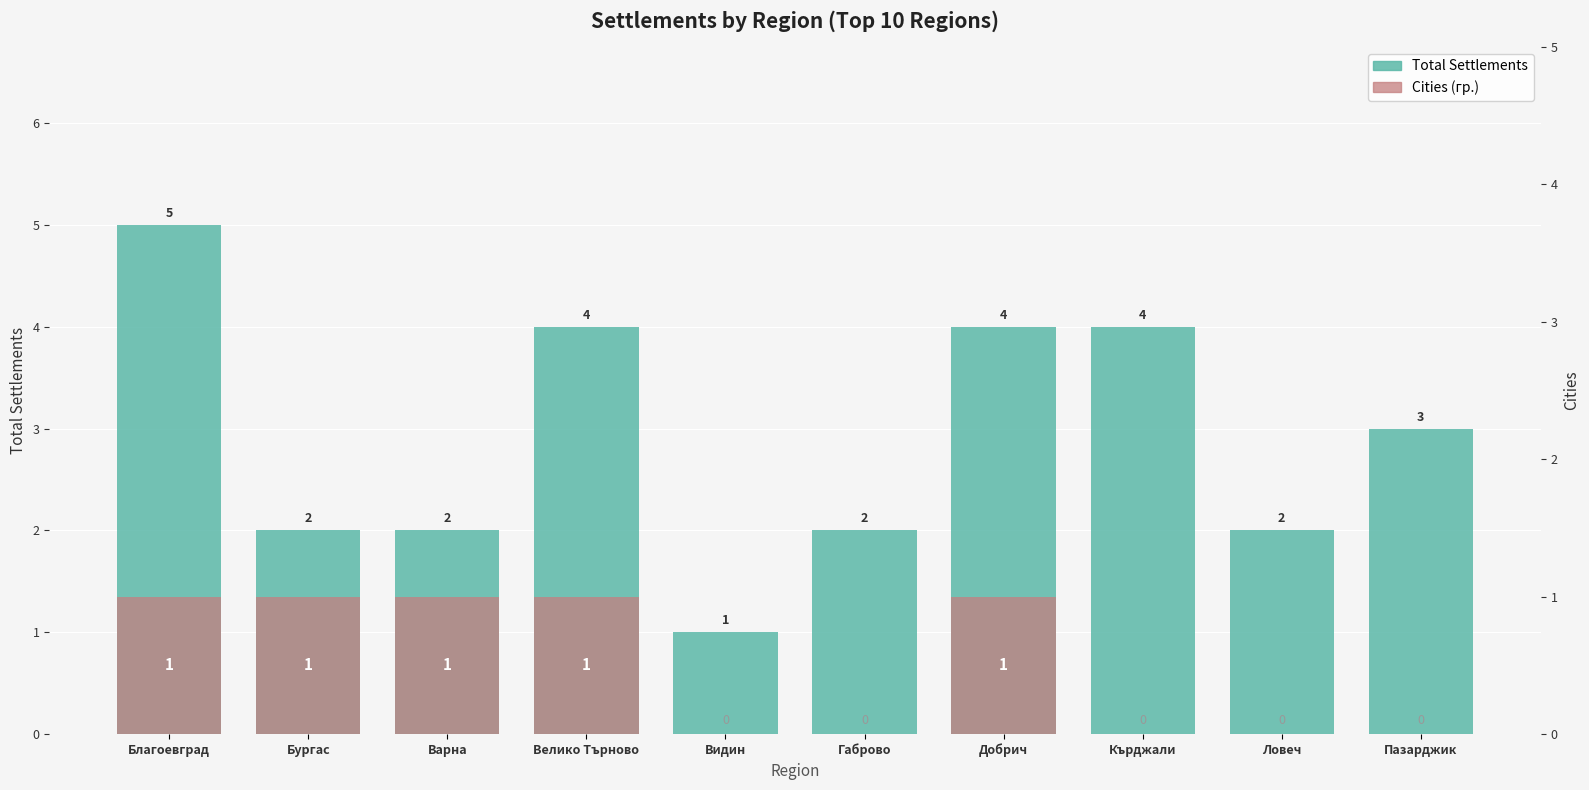

Rank the series by their maximum value, from lowest to highest.

Cities (гр.), Total Settlements